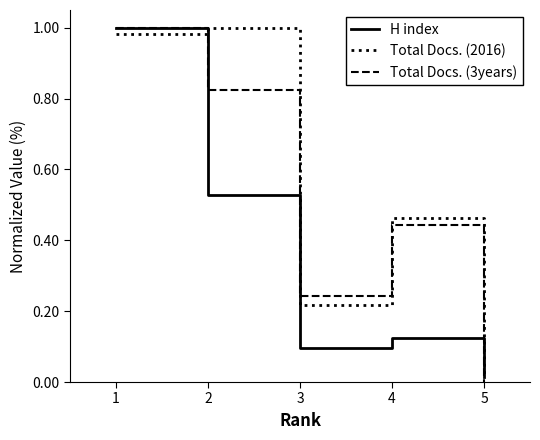

What is the difference between the highest and lowest values at 4?

0.3